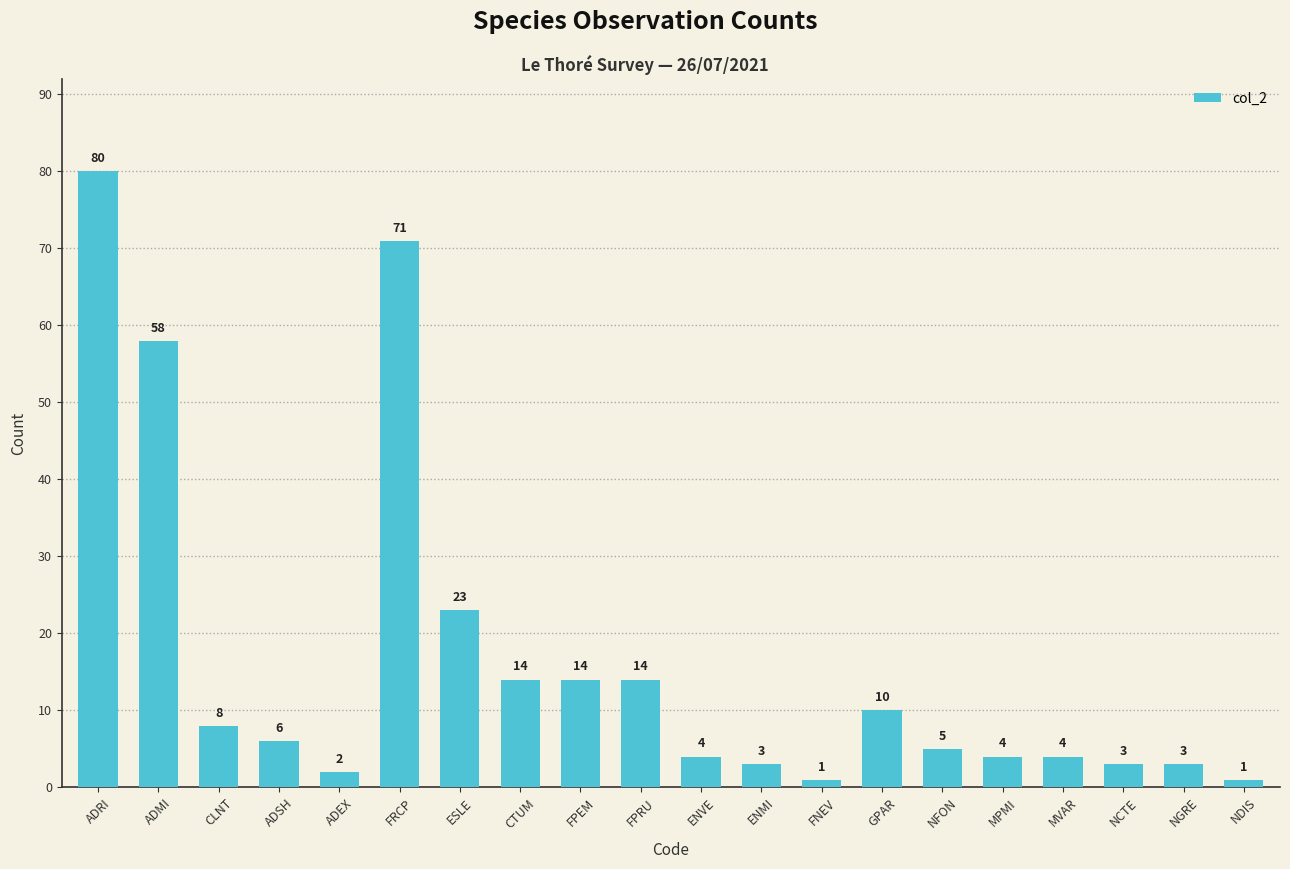

What is the label of the 4th bar from the left?

ADSH